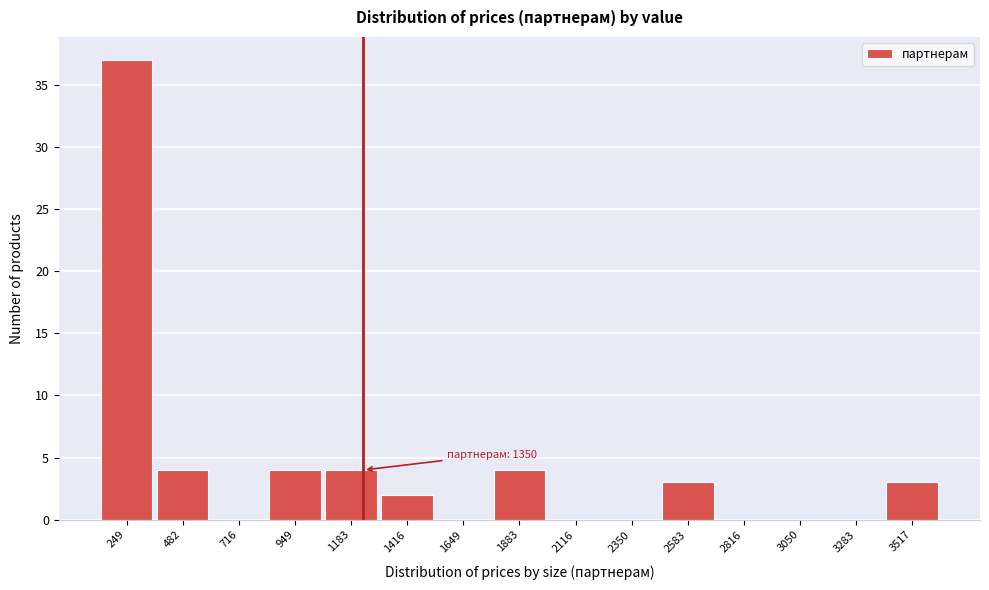

Reading right to left, list all the values displayed in this chart.

3517=3	3283=0	3050=0	2816=0	2583=3	2350=0	2116=0	1883=4	1649=0	1416=2	1183=4	949=4	716=0	482=4	249=37